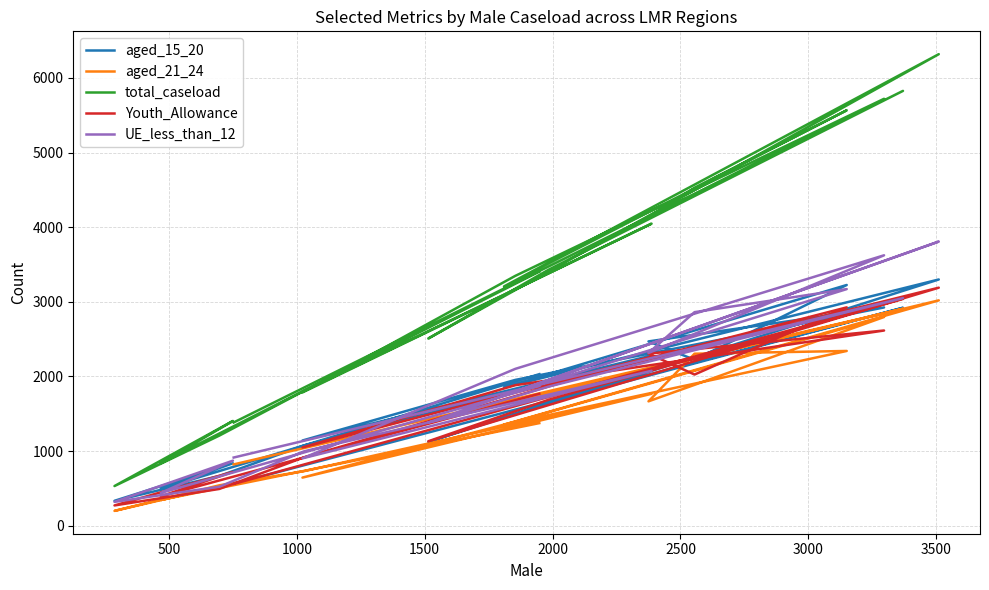

What is the difference between the maximum and minimum values in the Youth_Allowance series?

2918